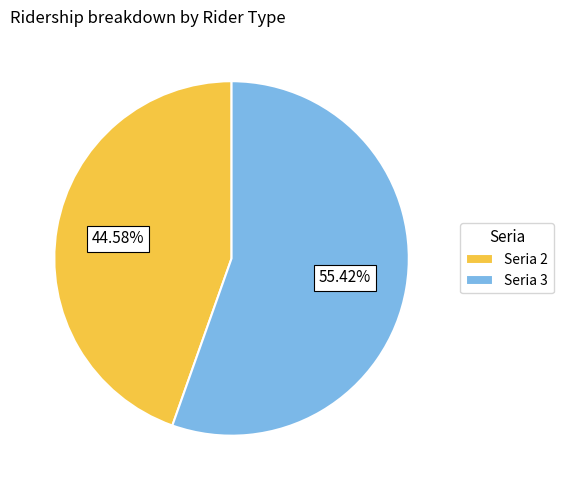

Rank the categories by value from highest to lowest.

Seria 3, Seria 2